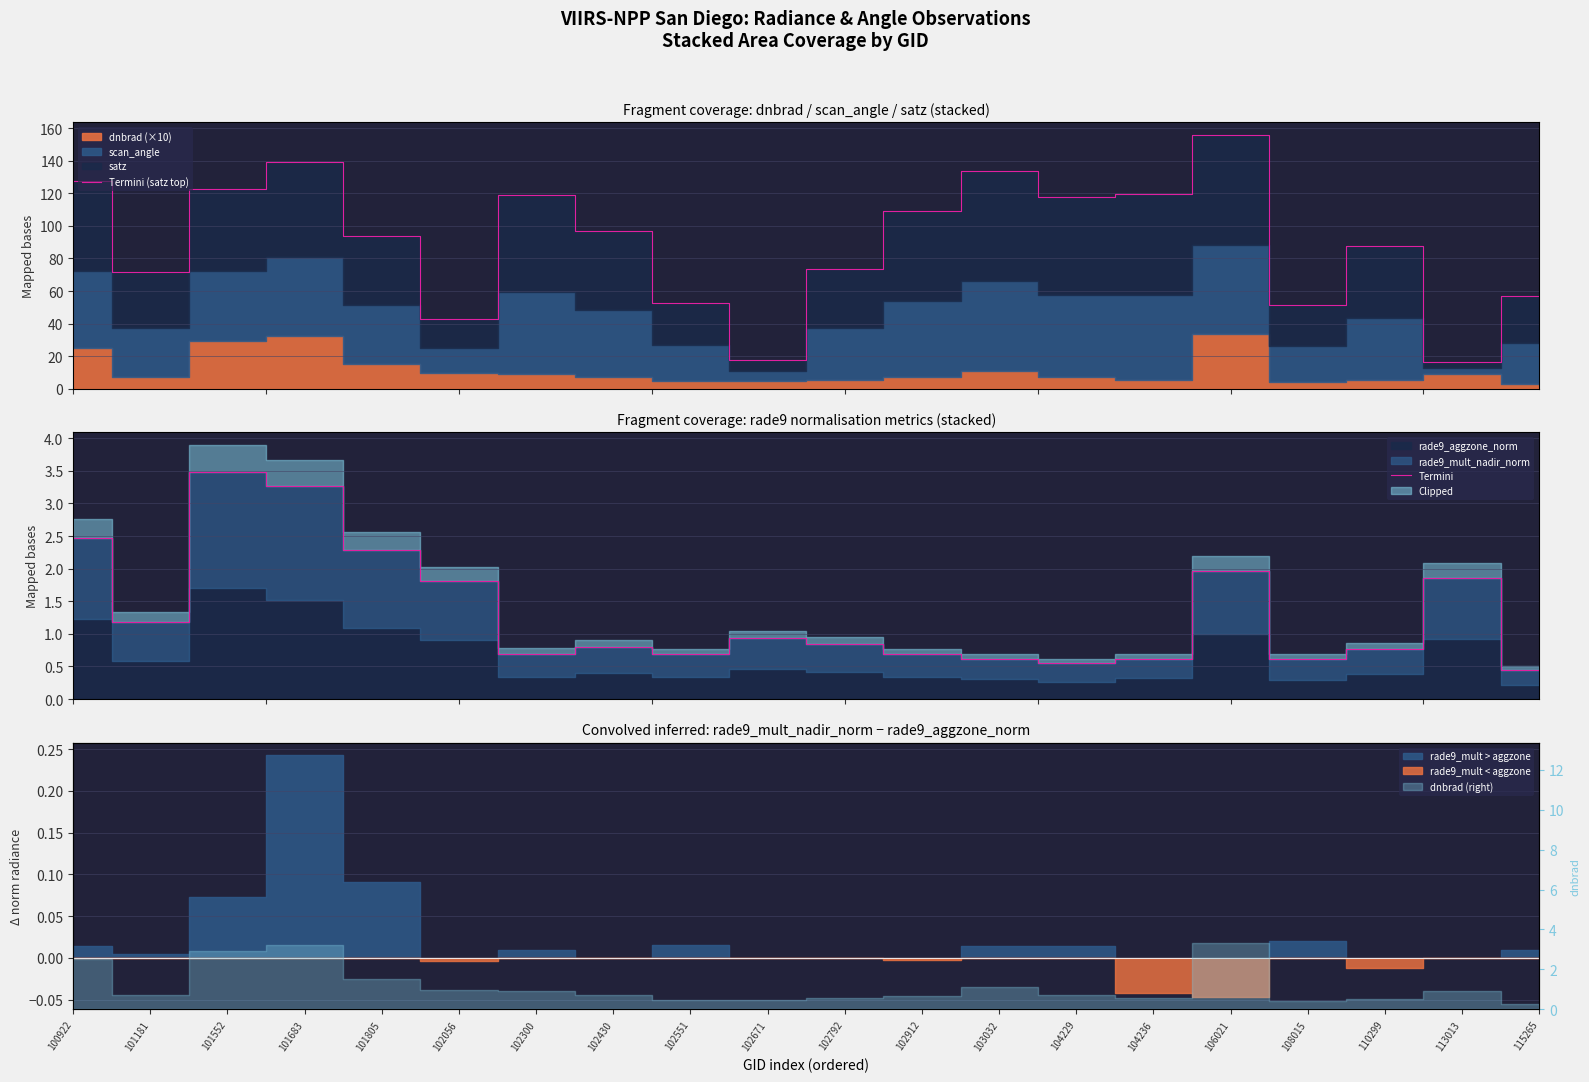

Reading left to right, list all the values displayed in this chart.

Termini (satz top): 100922=127.6	101181=71.6	101552=122.4	101683=139.4	101805=93.6	102056=42.8	102300=119.2	102430=96.7	102551=52.4	102671=17.7	102792=73.5	102912=109.3	103032=133.4	104229=117.5	104236=119.6	106021=155.9	108015=51.4	110299=87.3	113013=16.2	115265=56.7
Termini: 100922=2.5	101181=1.2	101552=3.5	101683=3.3	101805=2.3	102056=1.8	102300=0.7	102430=0.8	102551=0.7	102671=0.9	102792=0.8	102912=0.7	103032=0.6	104229=0.6	104236=0.6	106021=2.0	108015=0.6	110299=0.8	113013=1.9	115265=0.5